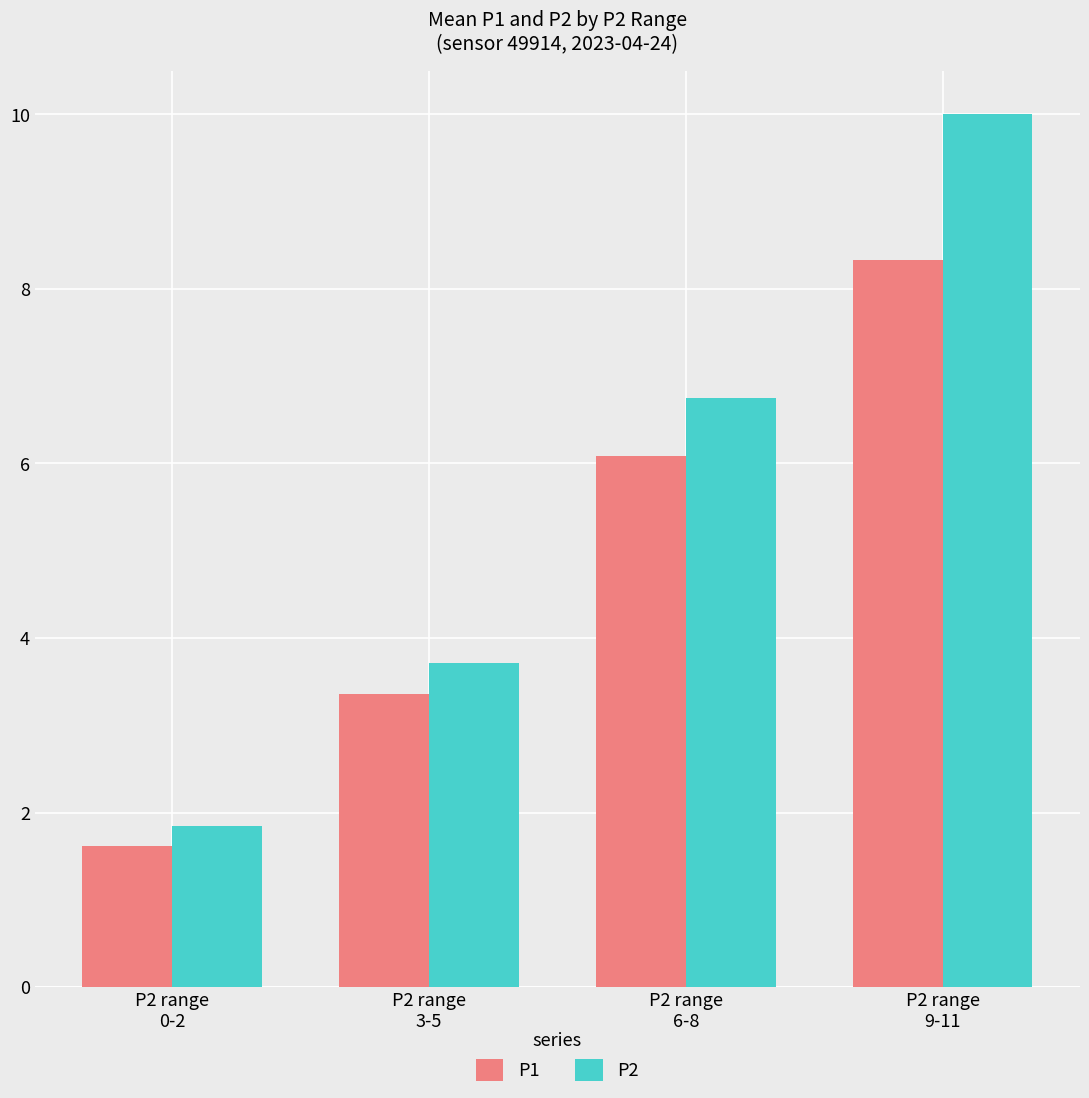

What value does the P1 series have at P2 range
0-2?

1.6